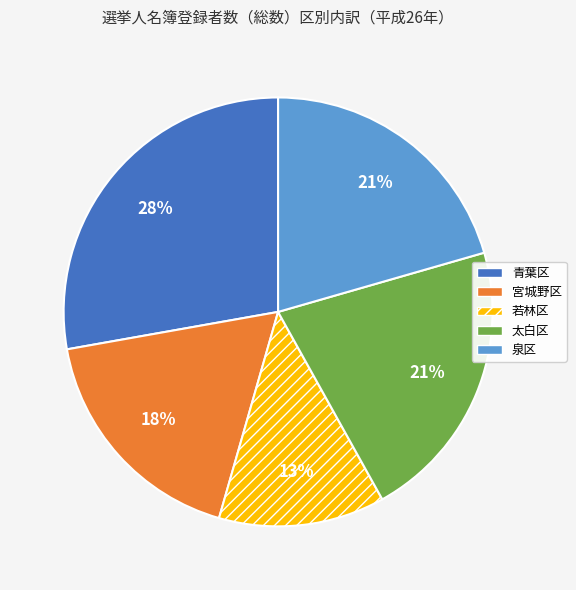

True or false: 青葉区 accounts for 35% of the total.

False